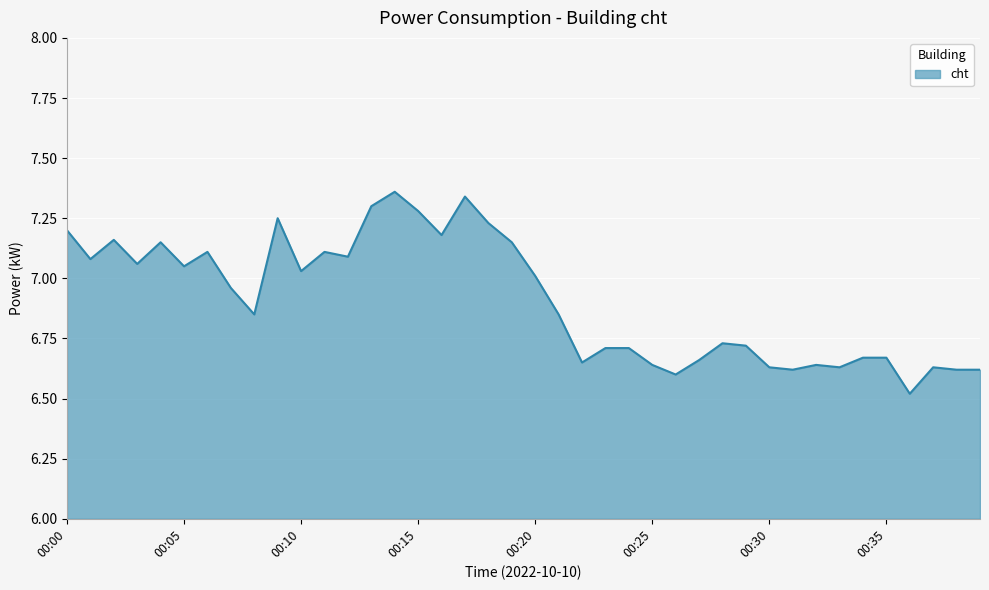

What is the difference between the maximum and minimum values?

0.8